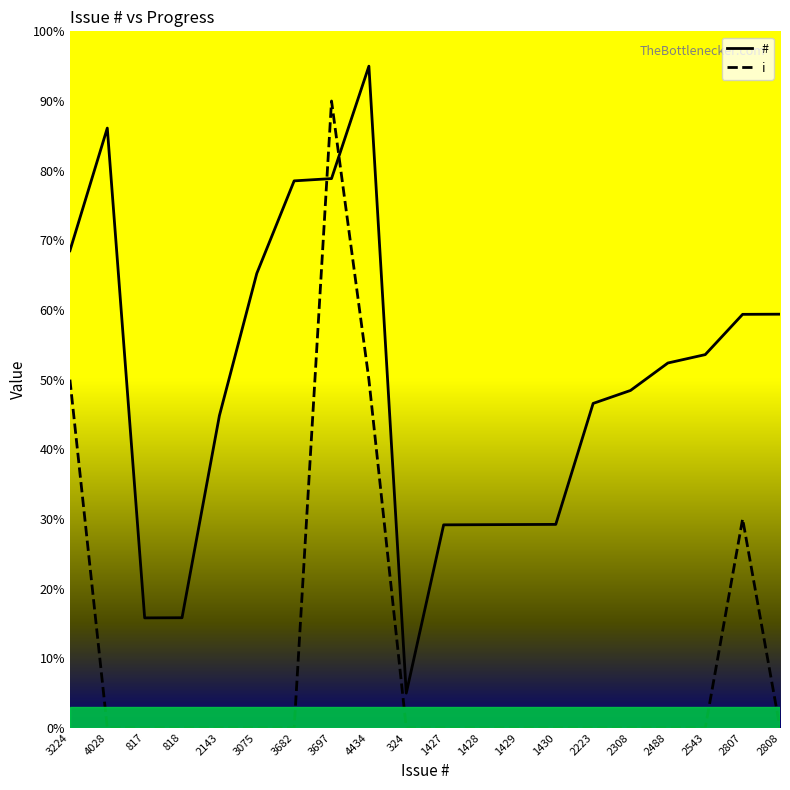

Reading left to right, transcribe all the data shown in this chart.

#: 68.5	86.1	15.8	15.8	44.8	65.2	78.5	78.9	95.0	5.0	29.2	29.2	29.2	29.2	46.6	48.4	52.4	53.6	59.4	59.4
i: 50.0	0.0	0.0	0.0	0.0	0.0	0.0	90.0	50.0	0.0	0.0	0.0	0.0	0.0	0.0	0.0	0.0	0.0	30.0	0.0